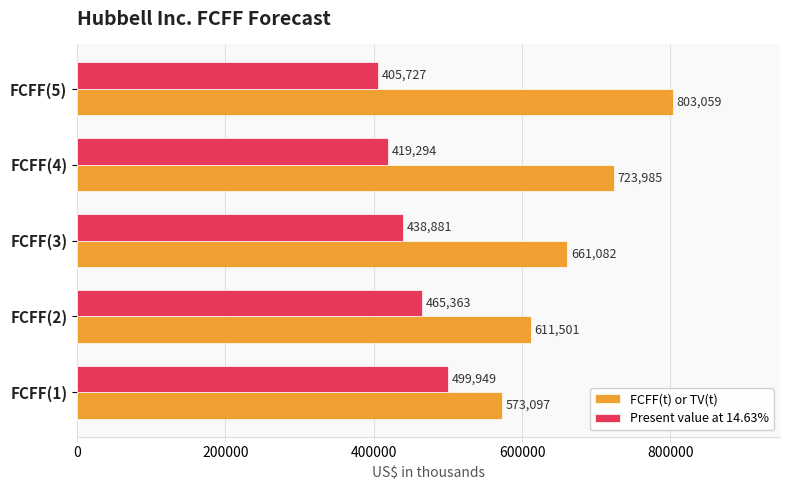

Which series has the largest range (max minus min)?

FCFF(t) or TV(t)